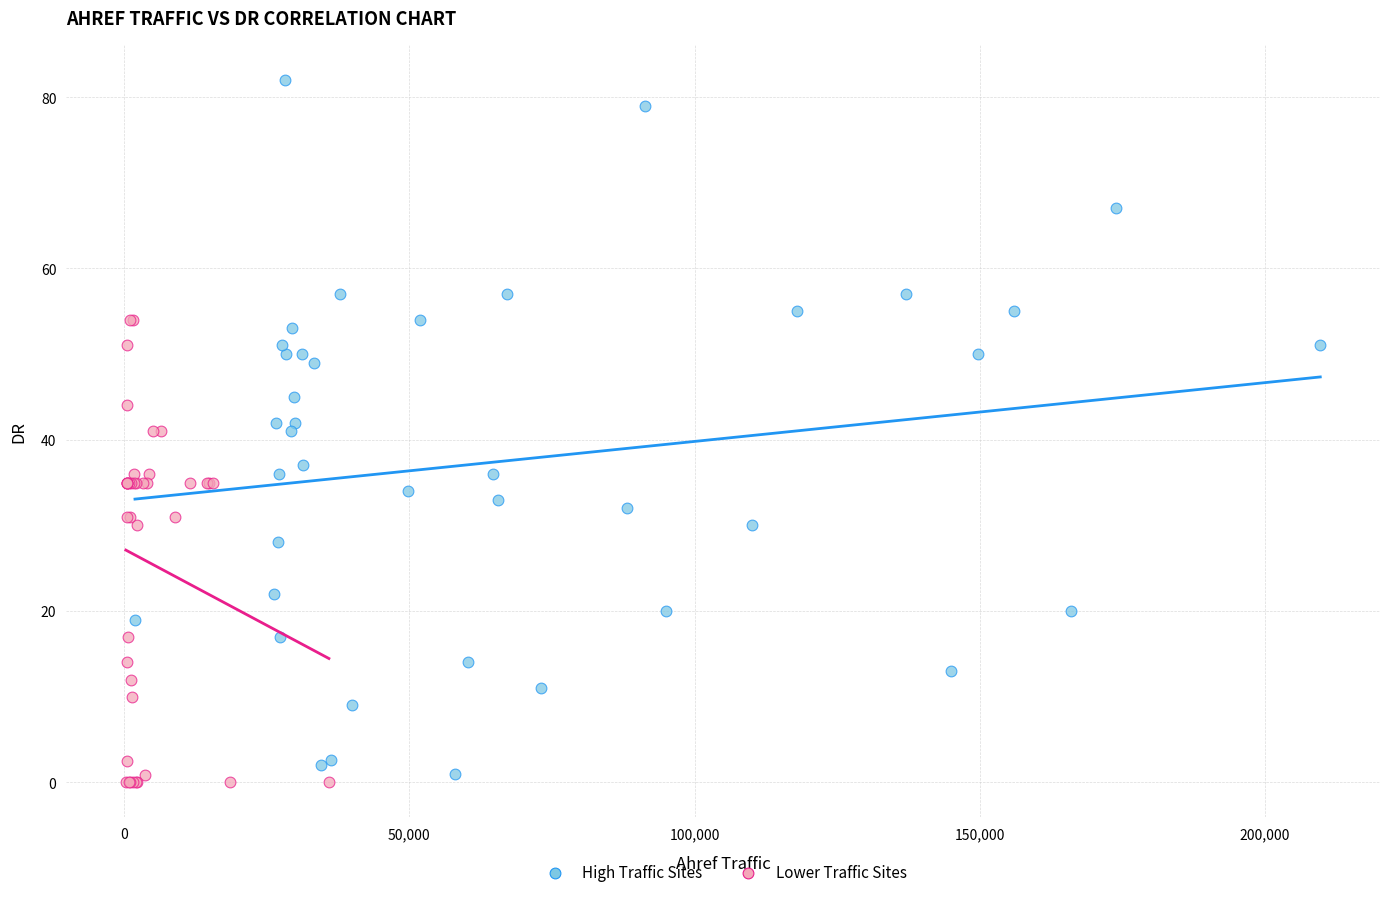

Which series has the largest Y range (max minus min)?

High Traffic Sites